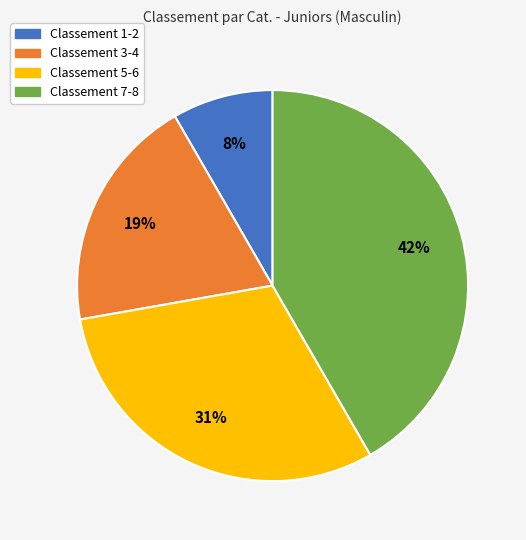

Does any single category account for the majority?

No